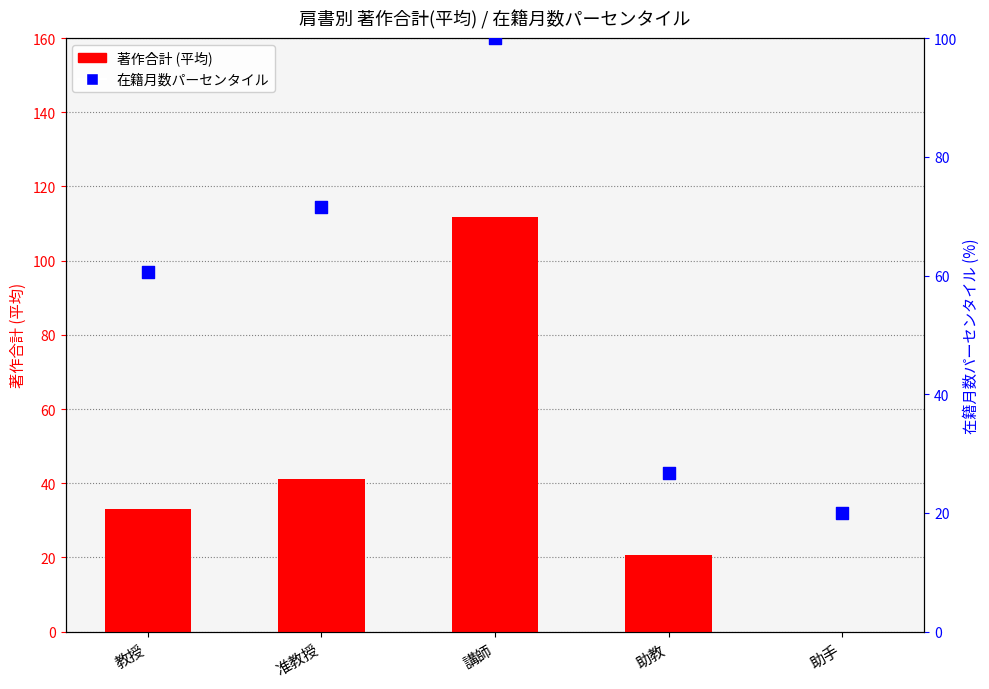

At how many categories does at least one series exceed 67?

2